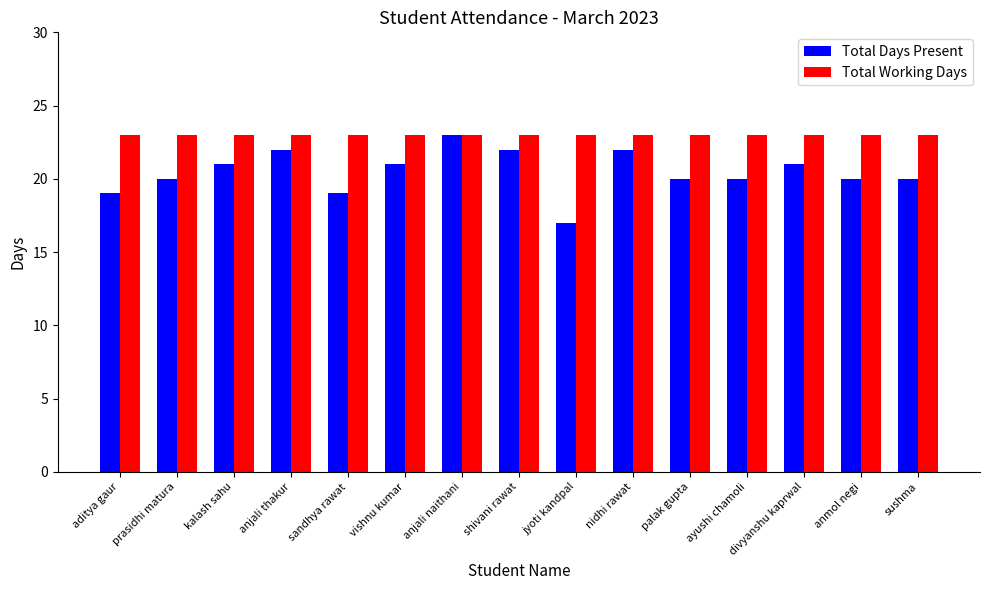

What is the difference between the second highest and minimum values in the Total Days Present series?

5